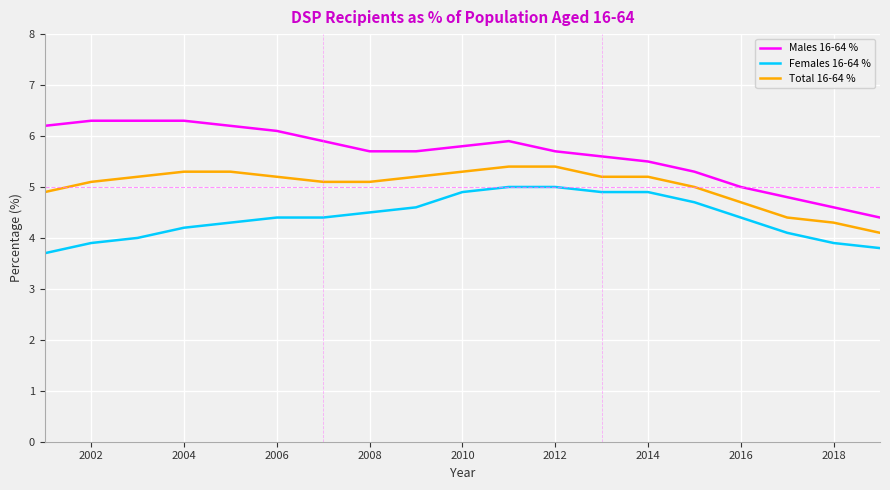

What is the highest value of the Females 16-64 % series?

5.0